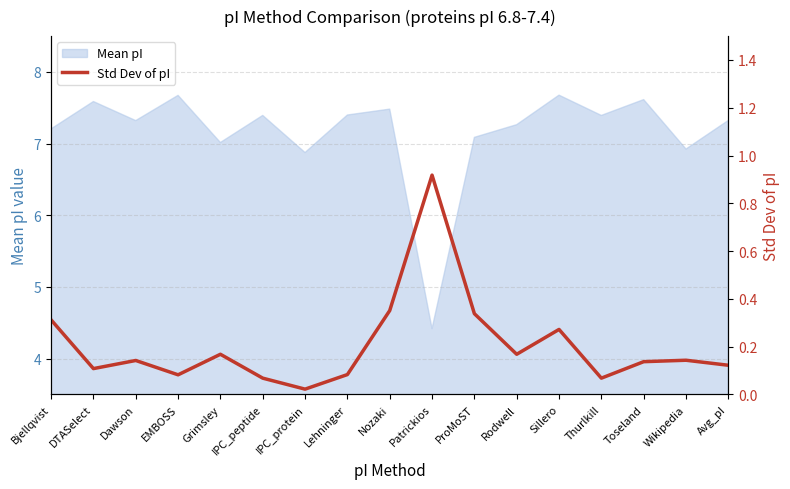

Reading right to left, transcribe all the data shown in this chart.

0.1	0.1	0.1	0.1	0.3	0.2	0.3	0.9	0.4	0.1	0.0	0.1	0.2	0.1	0.1	0.1	0.3